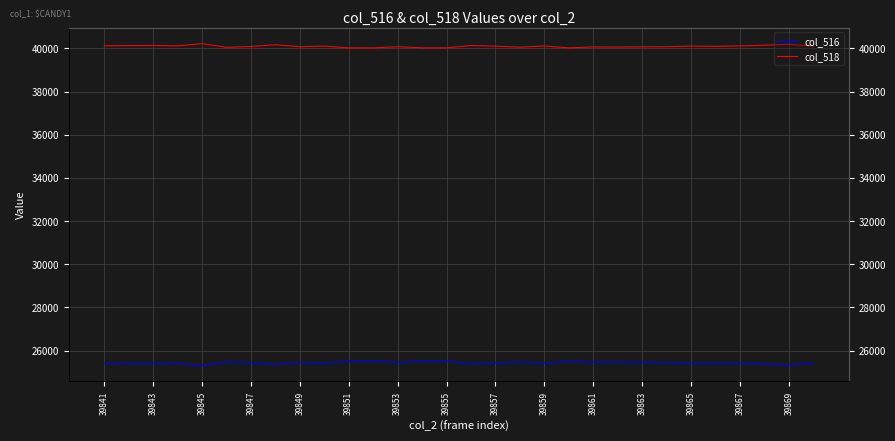

How many data points does each series have?

30